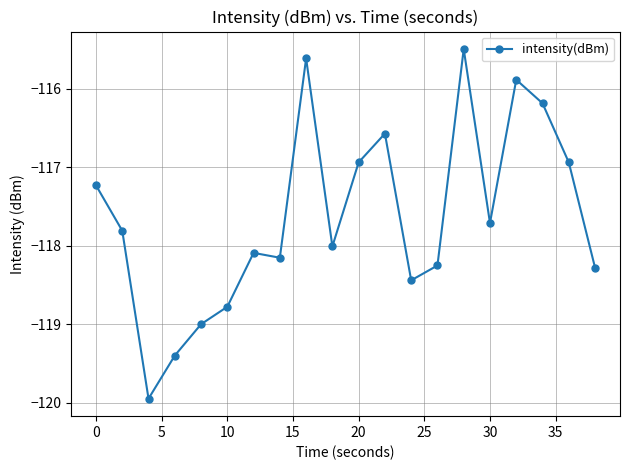

What is the average value?

-117.6